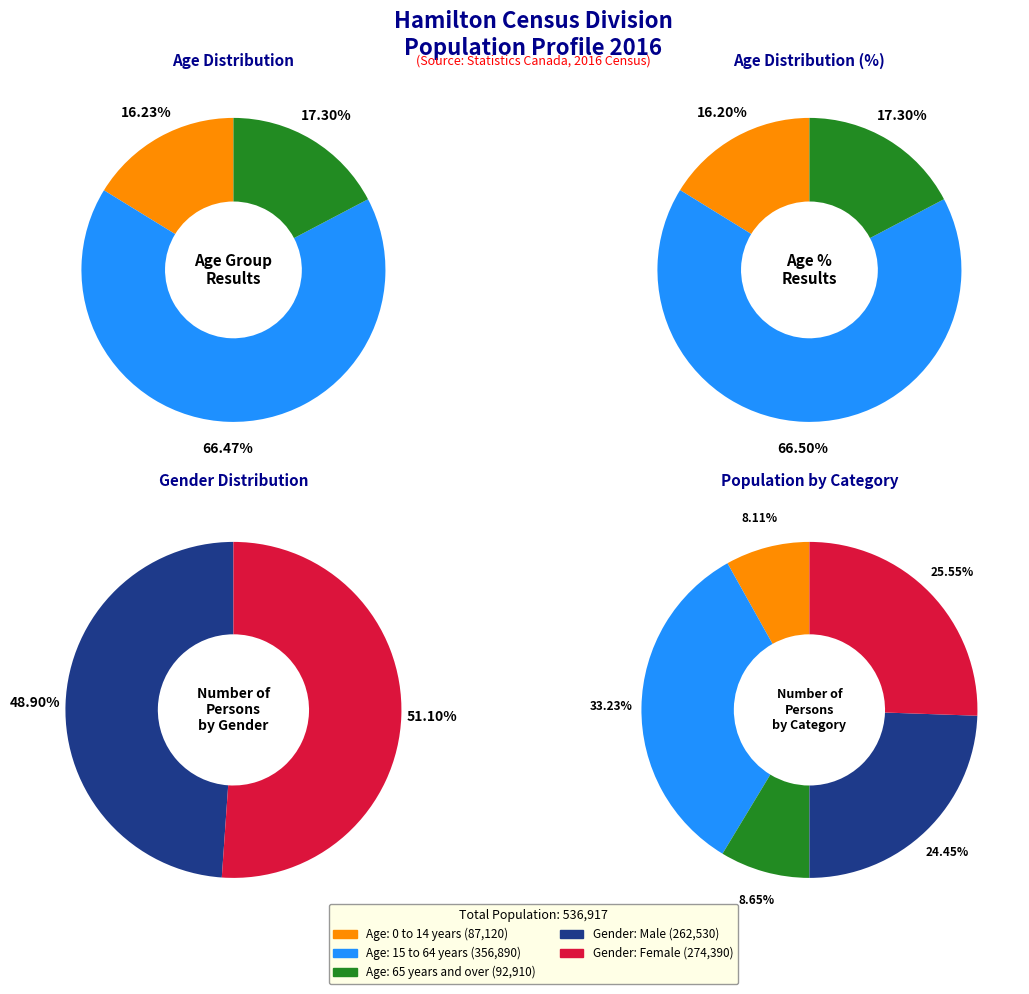

Combined, do 15 to 64 years and 0 to 14 years account for over 50%?

Yes